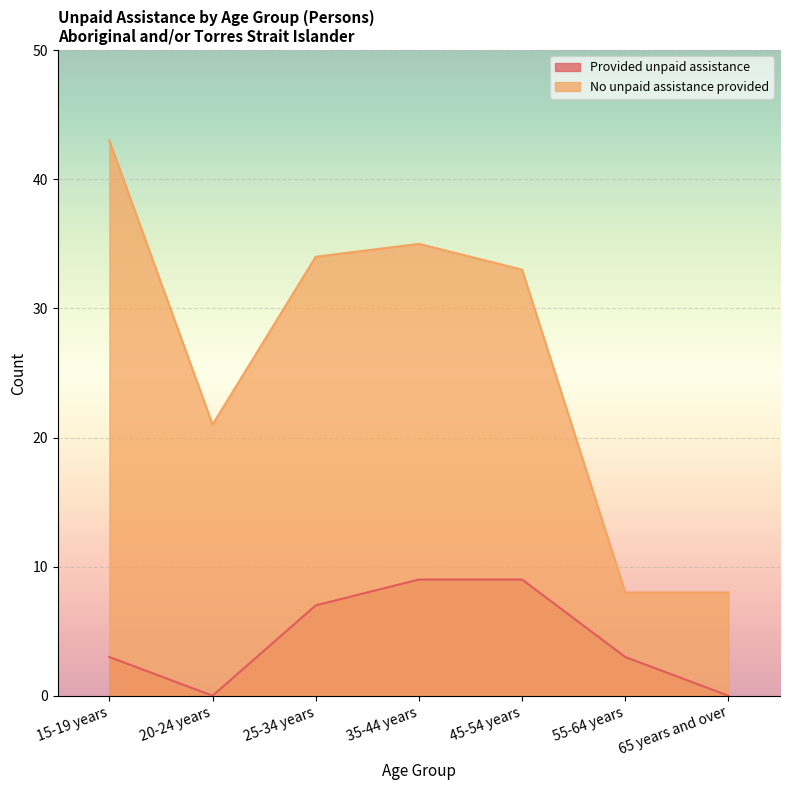

List the series in order of their overall mean, lowest first.

Provided unpaid assistance, No unpaid assistance provided